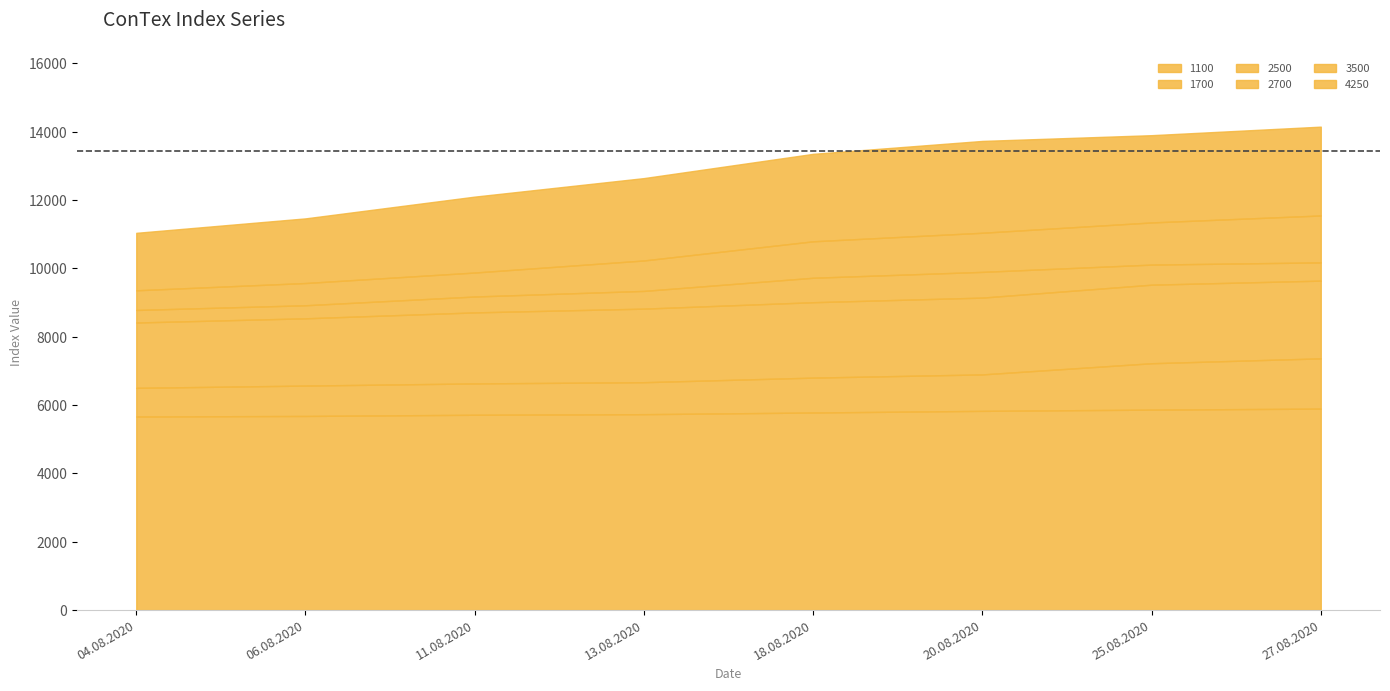

Where does the 3500 series first go above 10794?

20.08.2020